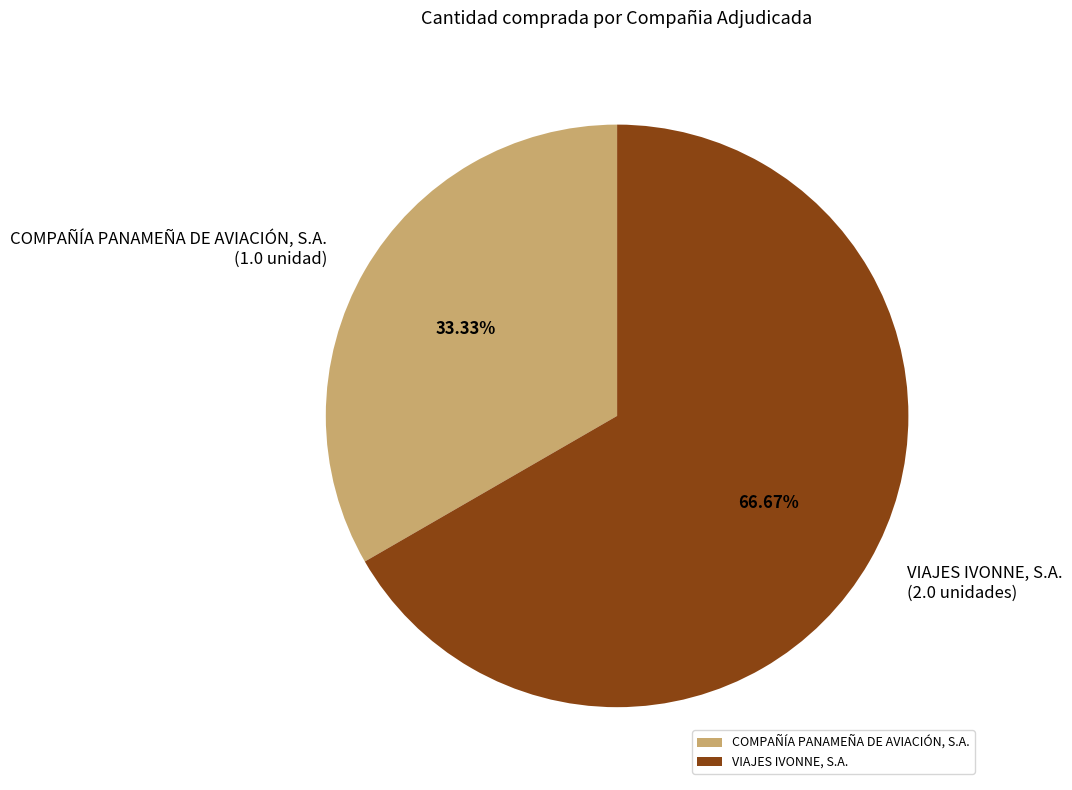

To the nearest percent, what is the difference between the VIAJES IVONNE, S.A. and COMPAÑÍA PANAMEÑA DE AVIACIÓN, S.A. slice percentages?

33%